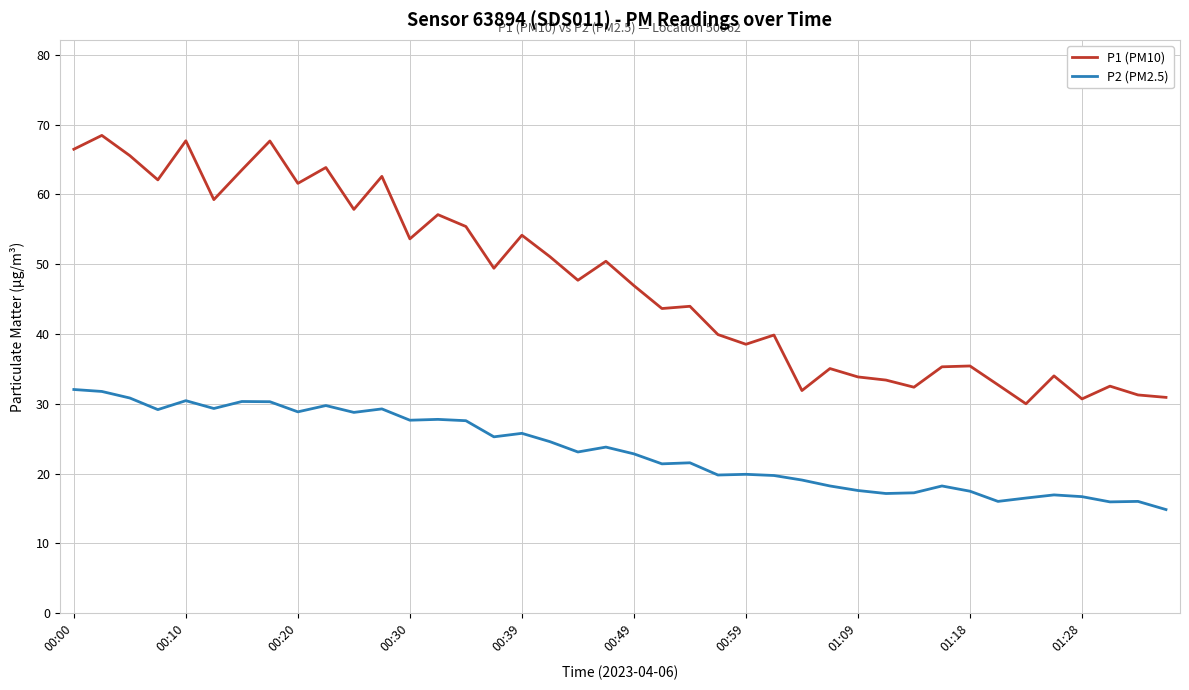

Which series has the largest range (max minus min)?

P1 (PM10)